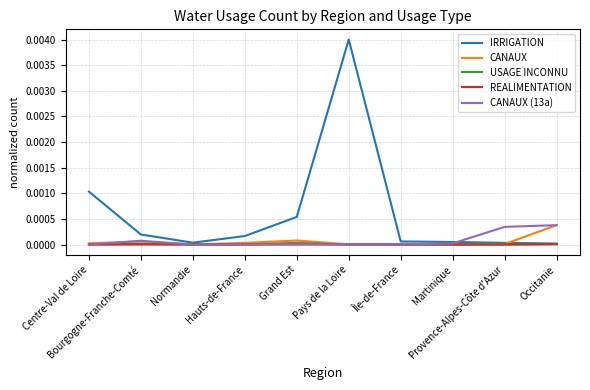

Which series has the largest range (max minus min)?

IRRIGATION